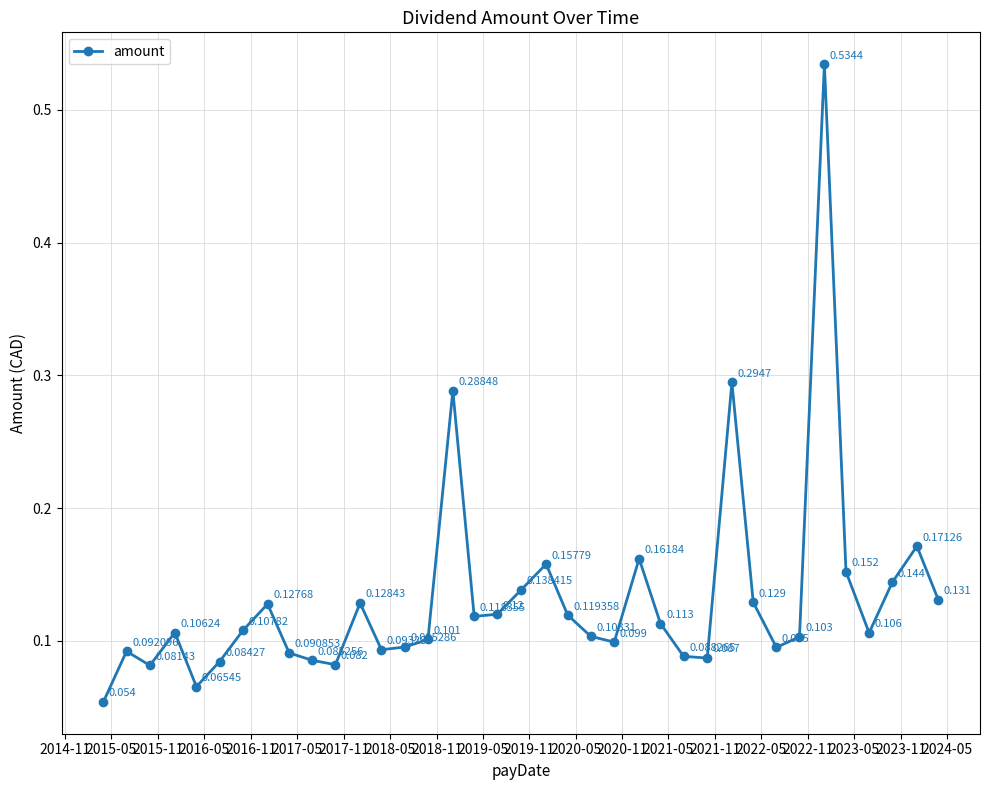

True or false: the data has more than 2 interior local peaks.

True